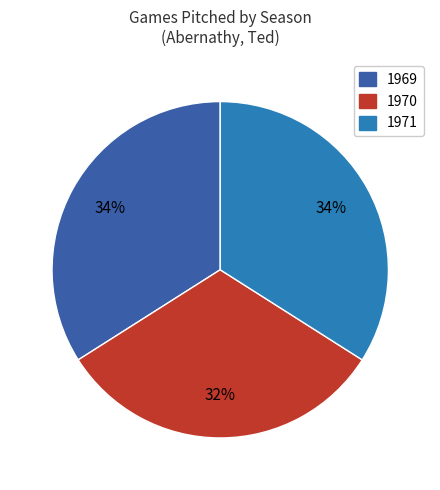

True or false: 1971 accounts for 34% of the total.

True